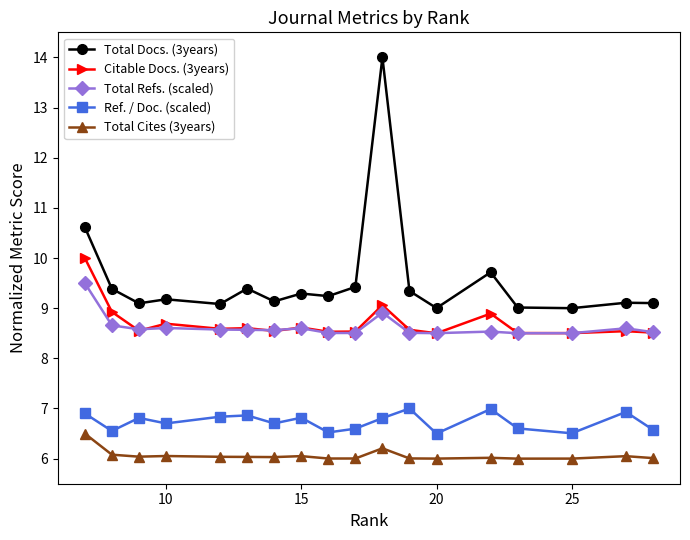

List the series in order of their peak value, lowest first.

Total Cites (3years), Ref. / Doc. (scaled), Total Refs. (scaled), Citable Docs. (3years), Total Docs. (3years)